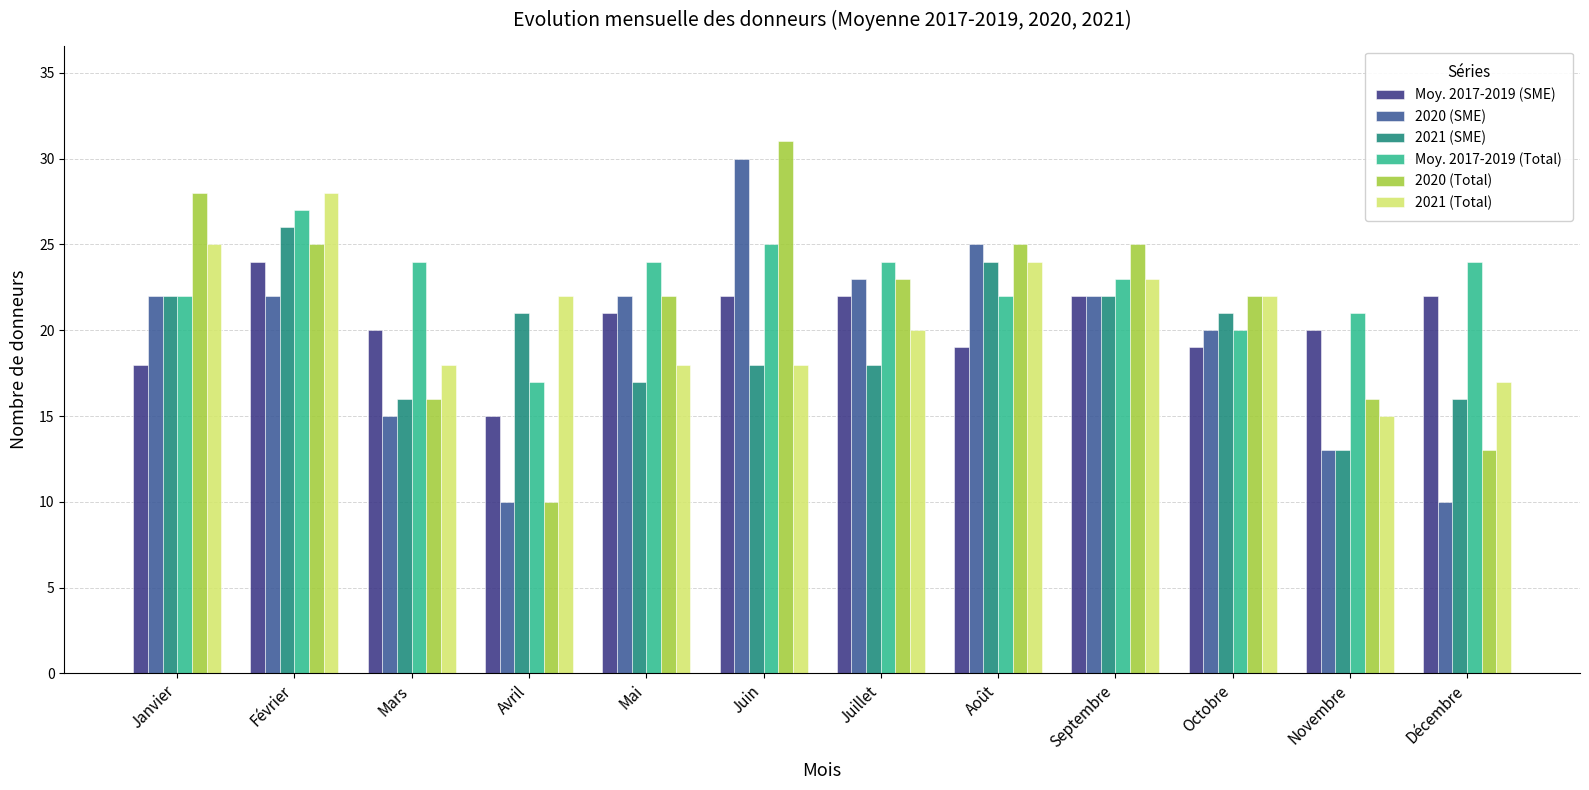

What is the label of the 4th bar from the right?

Septembre